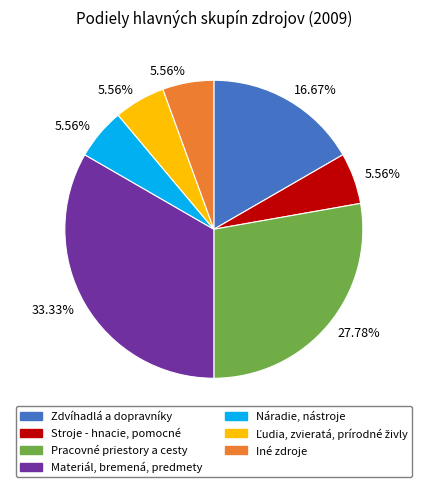

Is there any slice that represents more than half of the pie?

No